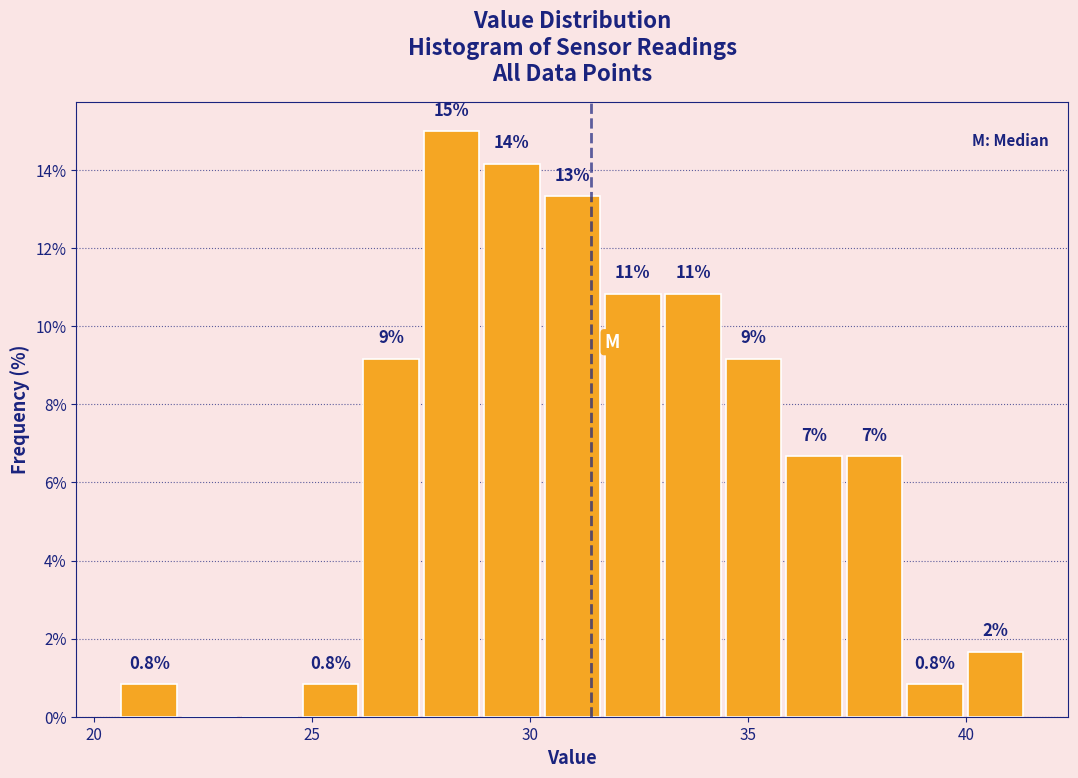

Read against the x-axis, roughly where is the centre of the tallest bar?

28.0